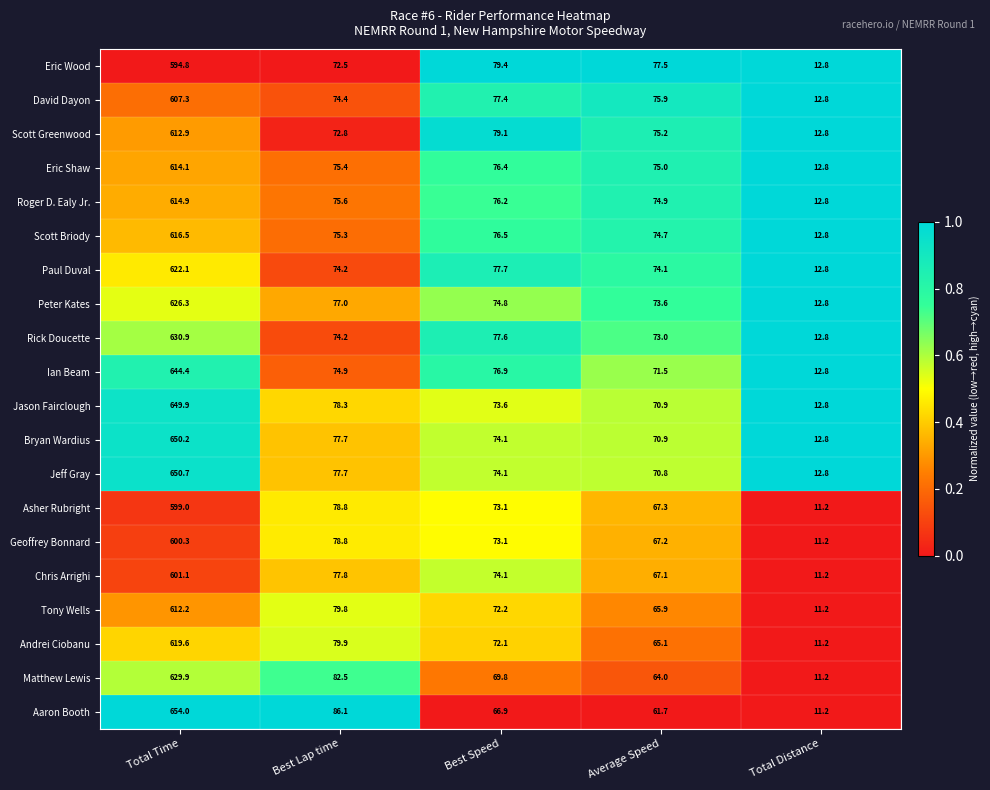

Which series has the largest range (max minus min)?

Aaron Booth